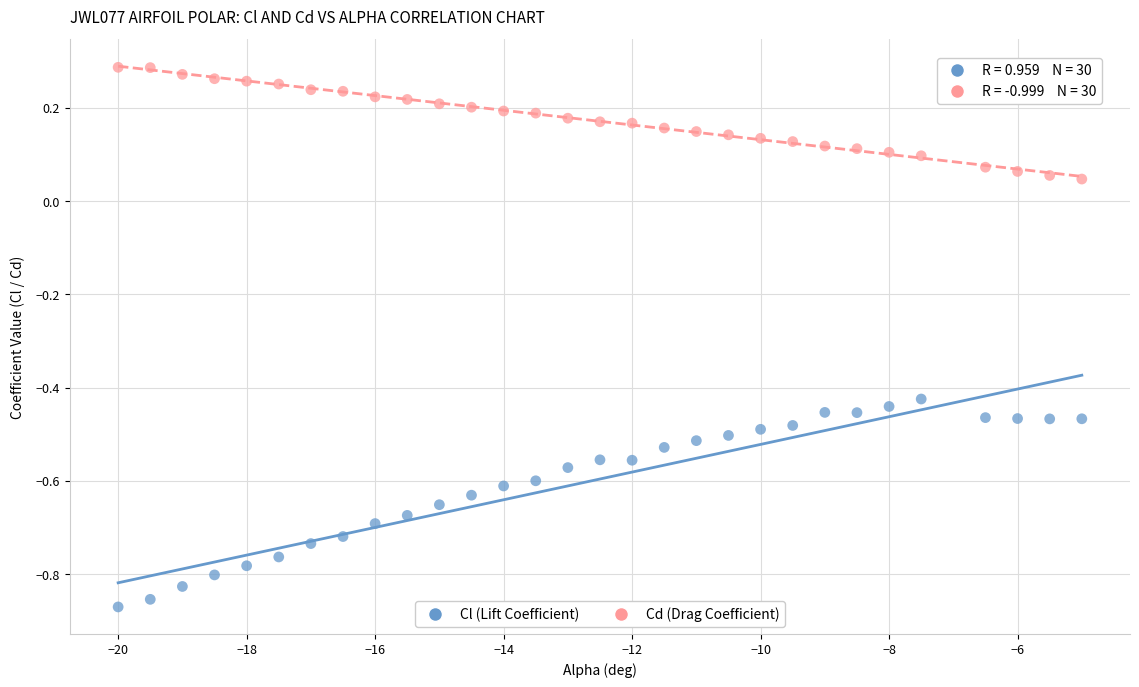

Which series contains the lowest Y value?

Cl (Lift Coefficient)